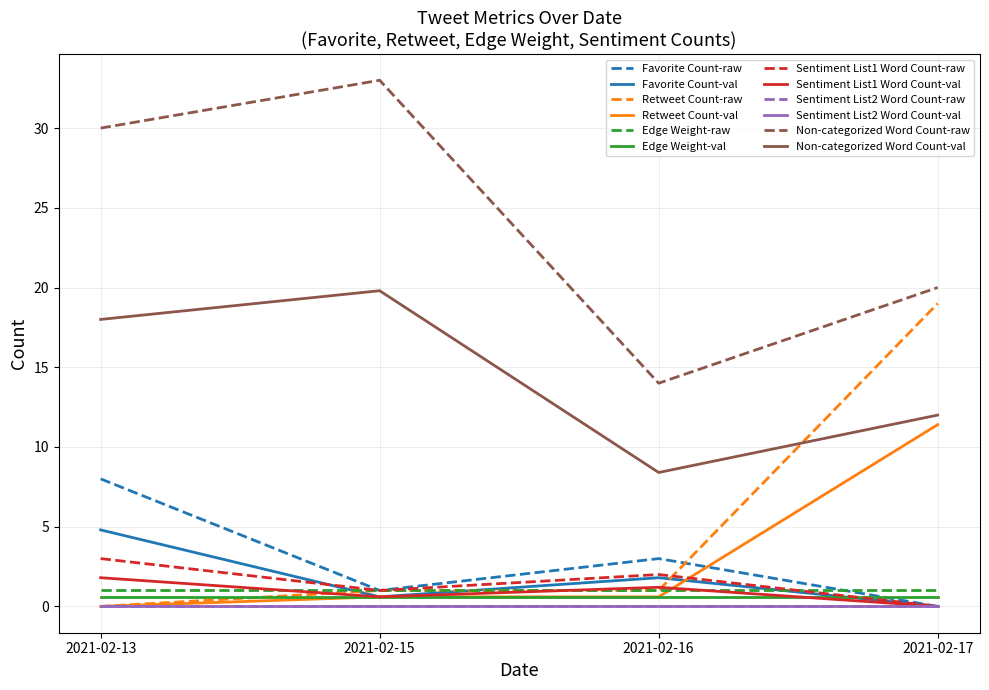

Does the chart display data point markers on the line(s)?

No